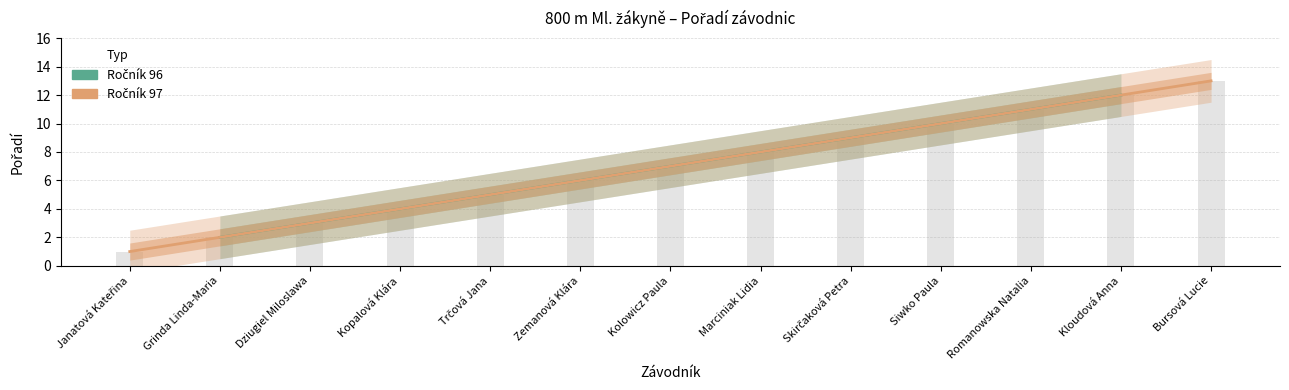

What is the change in value from Dziugiel Miloslawa to Romanowska Natalia?

+8